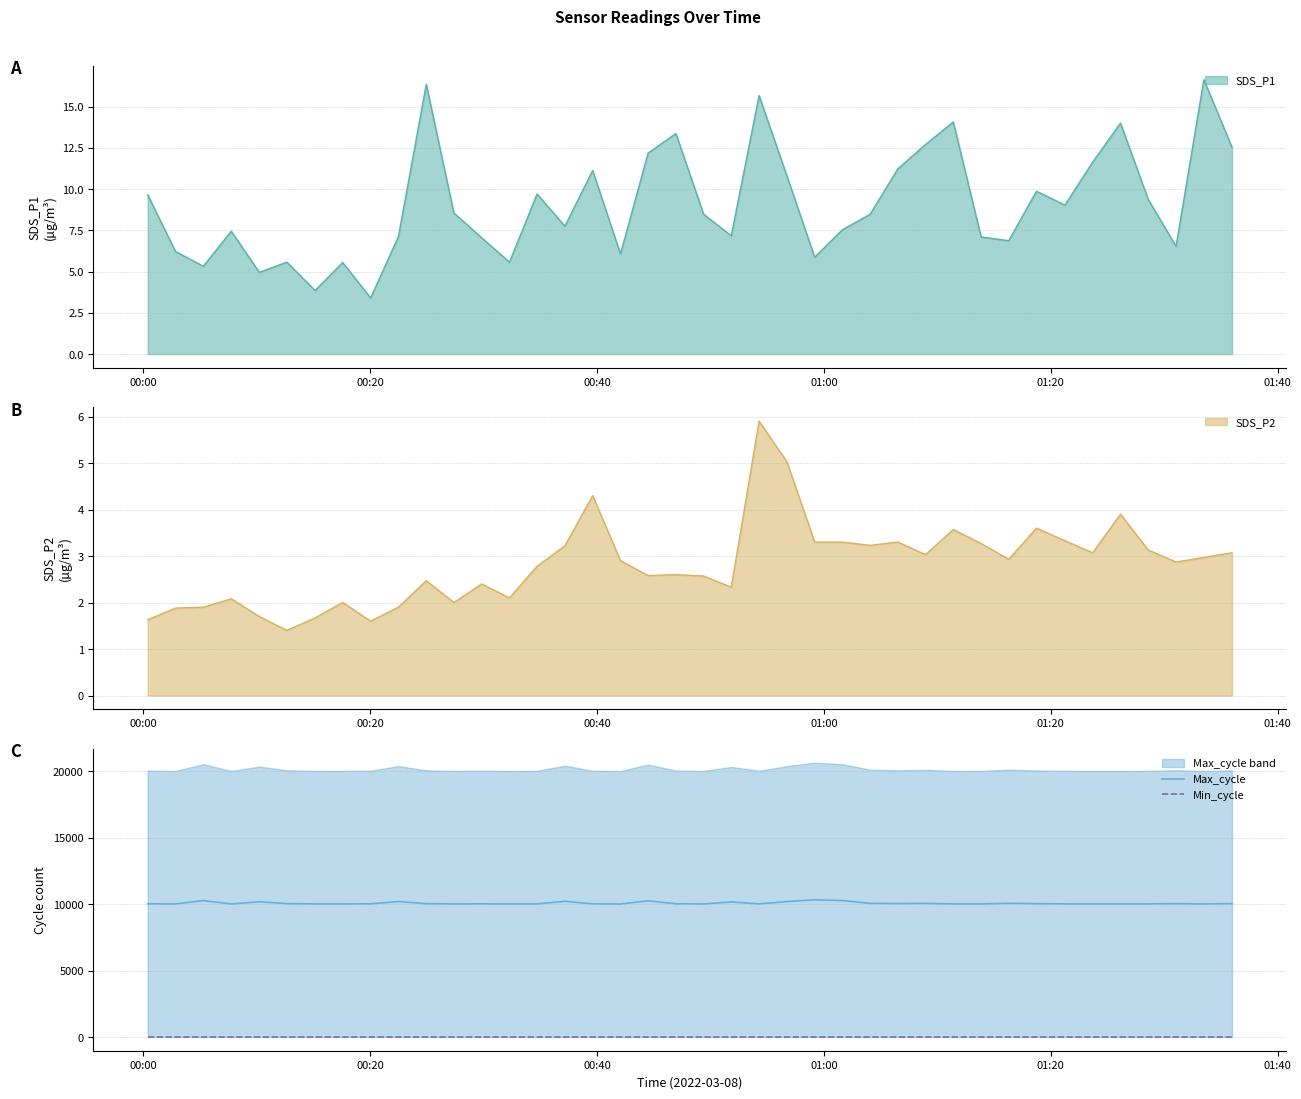

True or false: Min_cycle has more than 1 interior local peaks.

False